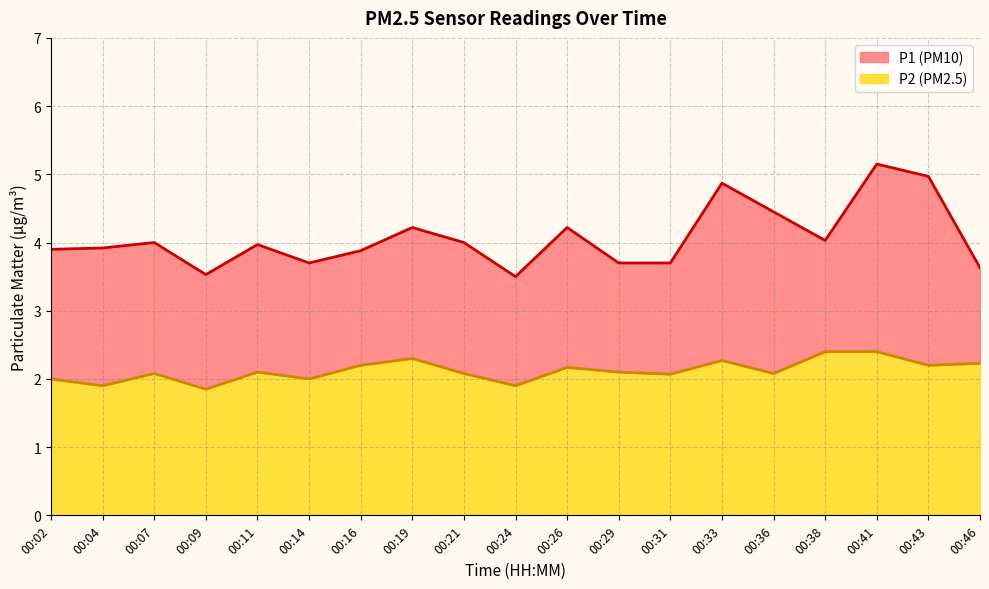

Between 00:41 and 00:11, which is larger?

00:41